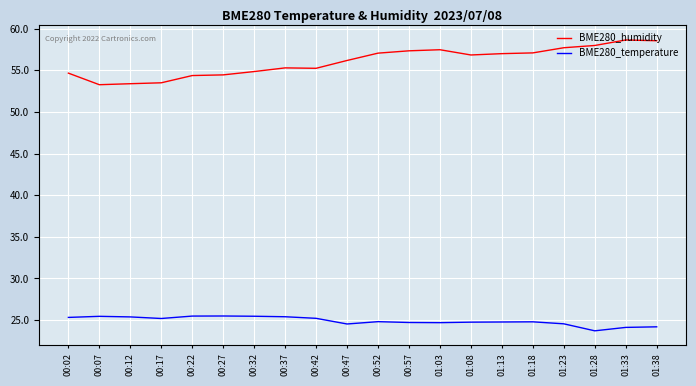

What is the highest value of the BME280_temperature series?

25.5